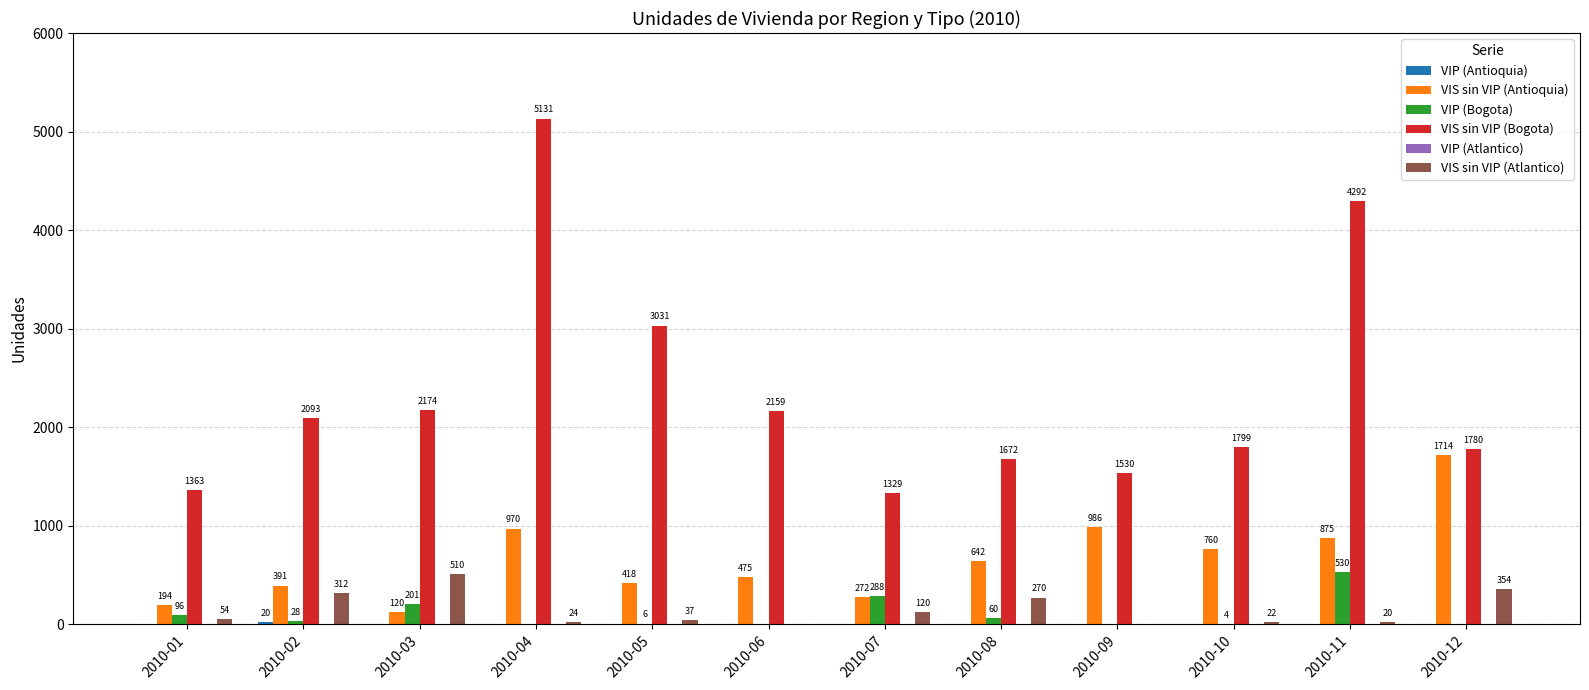

What is the greatest value displayed?

5131